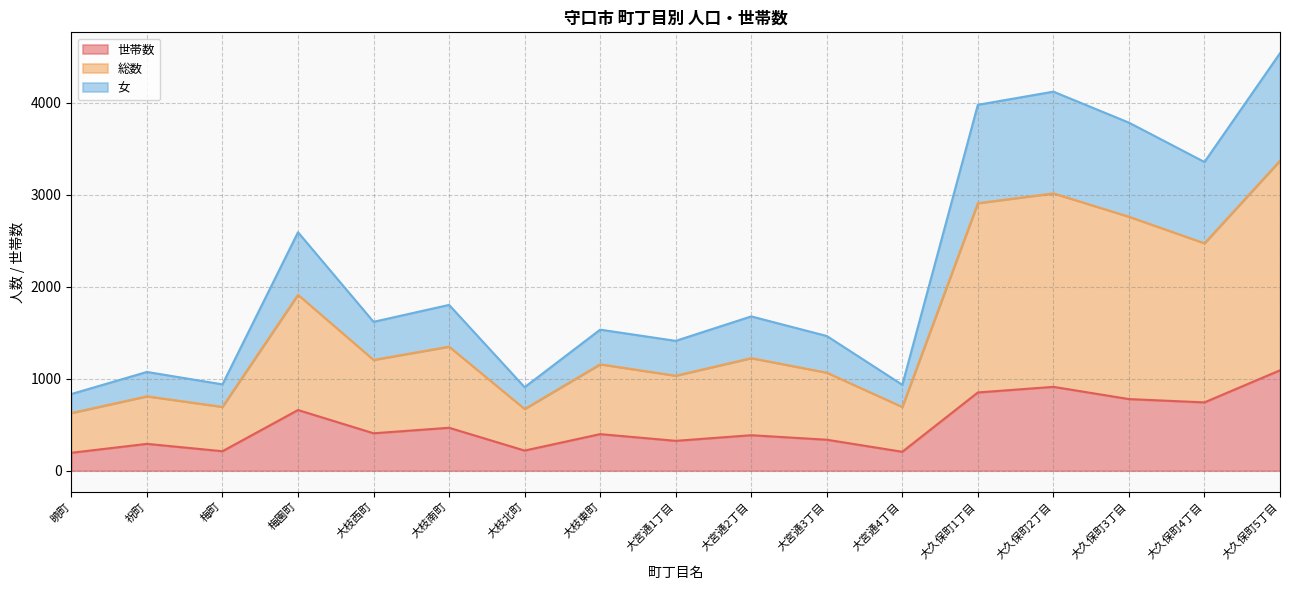

At 大久保町2丁目, list the series in order from smallest to largest.

世帯数, 女, 総数